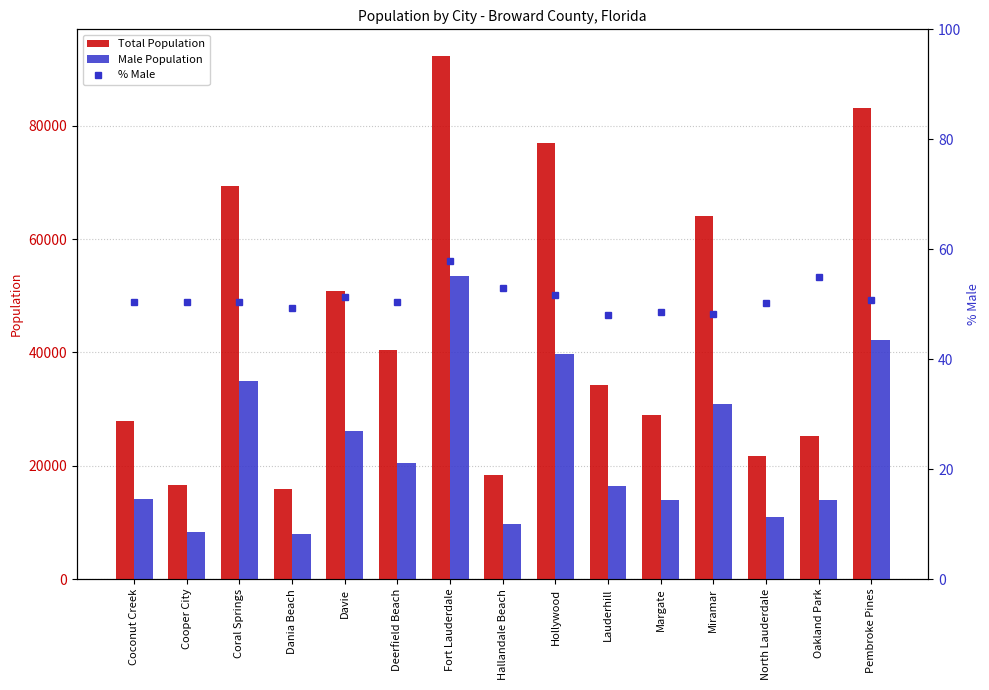

What is the difference between the highest and lowest values at Dania Beach?

15916.7